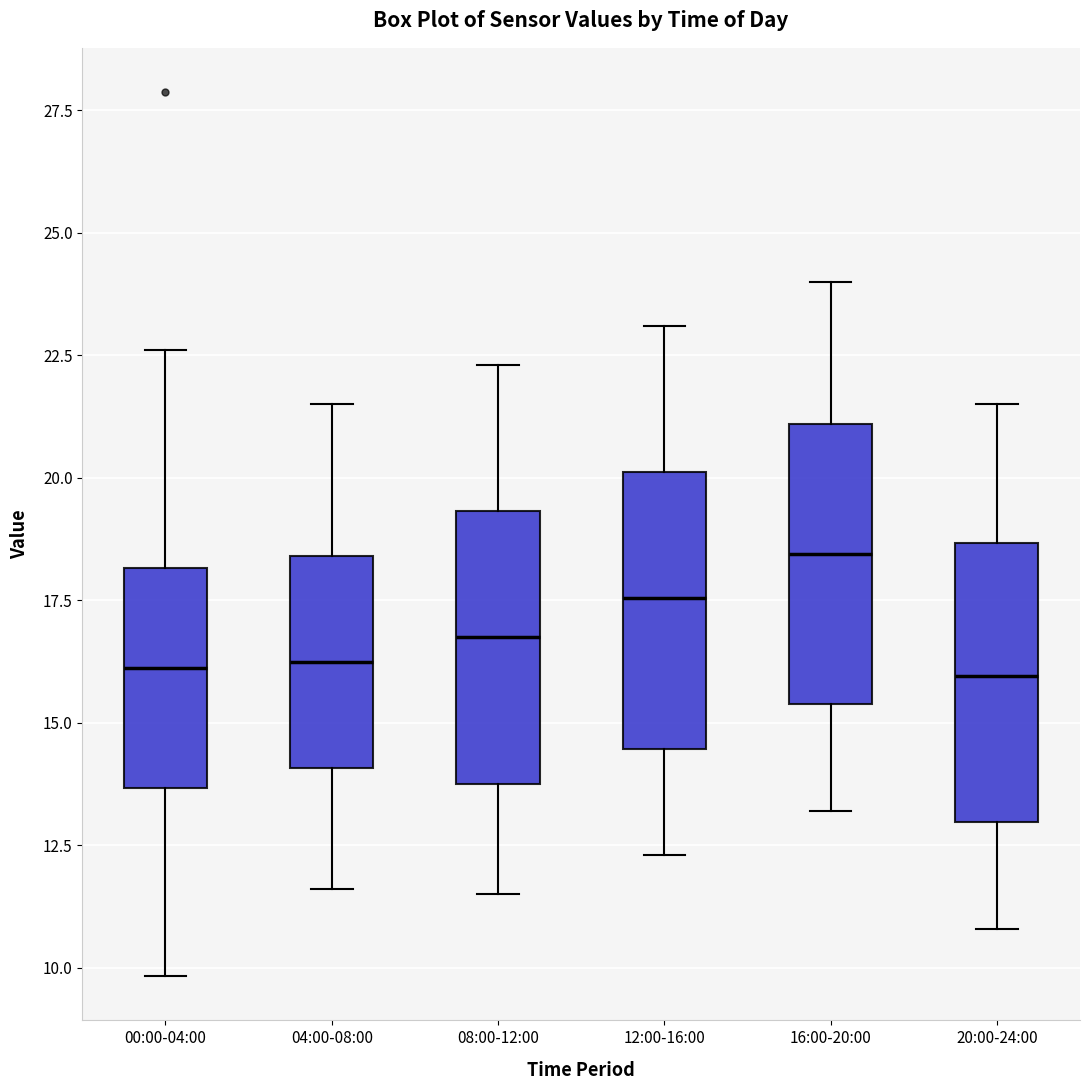

Reading left to right, read every box against the y-axis: the position of its median line, the range the box covers, and the ends of its whiskers. The values are not printed on the chart, so give them approximately, as read against the axis.

00:00-04:00: median 16.0, box 13.5 to 18.0, whiskers 10.0 to 22.5
04:00-08:00: median 16.5, box 14.0 to 18.5, whiskers 11.5 to 21.5
08:00-12:00: median 17.0, box 14.0 to 19.5, whiskers 11.5 to 22.5
12:00-16:00: median 17.5, box 14.5 to 20.0, whiskers 12.5 to 23.0
16:00-20:00: median 18.5, box 15.5 to 21.0, whiskers 13.0 to 24.0
20:00-24:00: median 16.0, box 13.0 to 18.5, whiskers 11.0 to 21.5